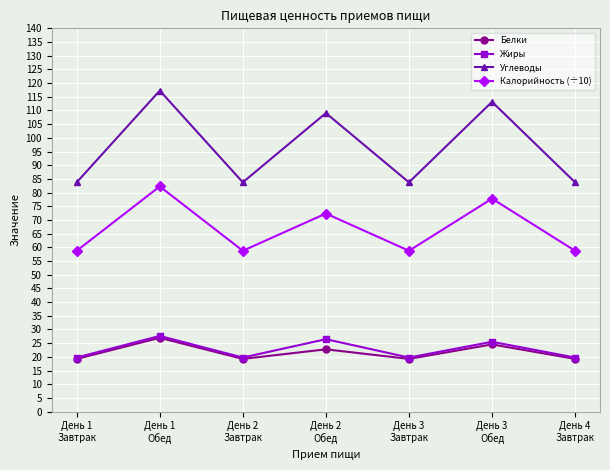

Where is the first local maximum for Жиры?

День 1
Обед